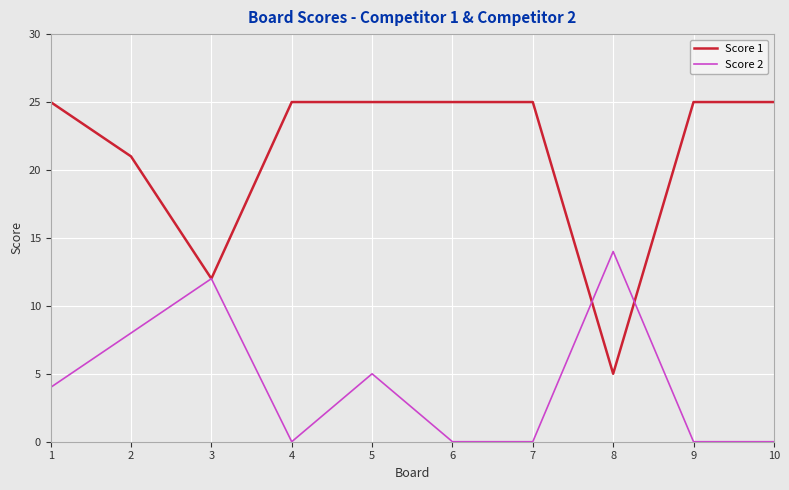

Count the Score 2 values in the range 0 to 8.

8